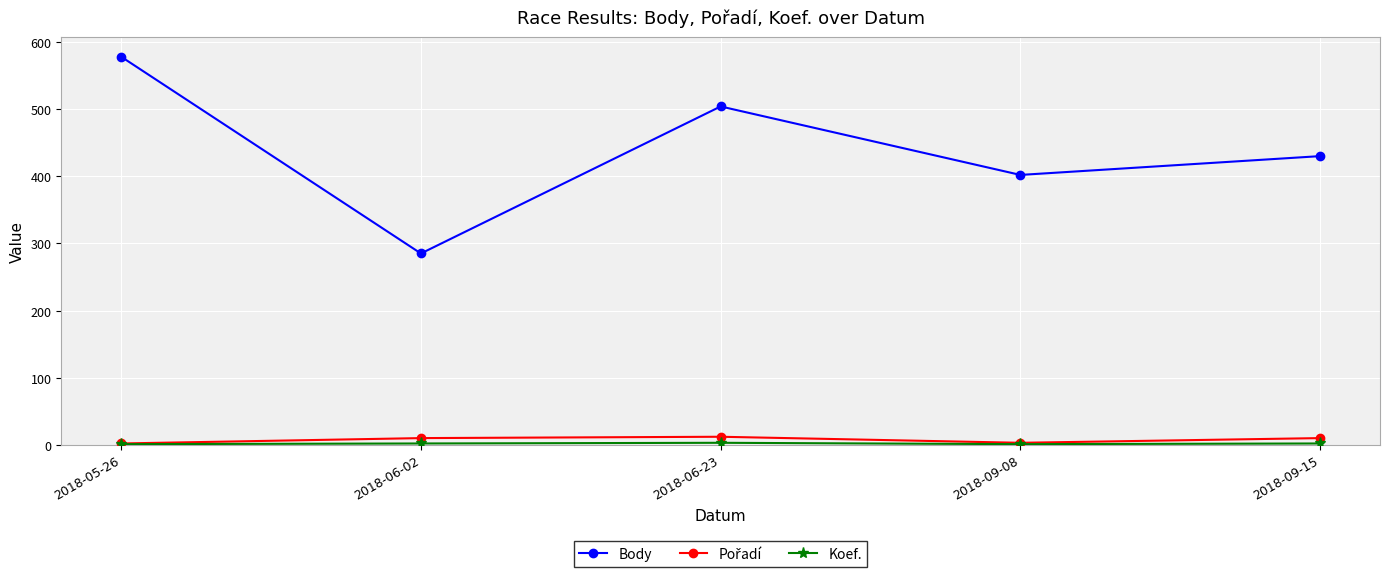

What is the average value of the Body series?

440